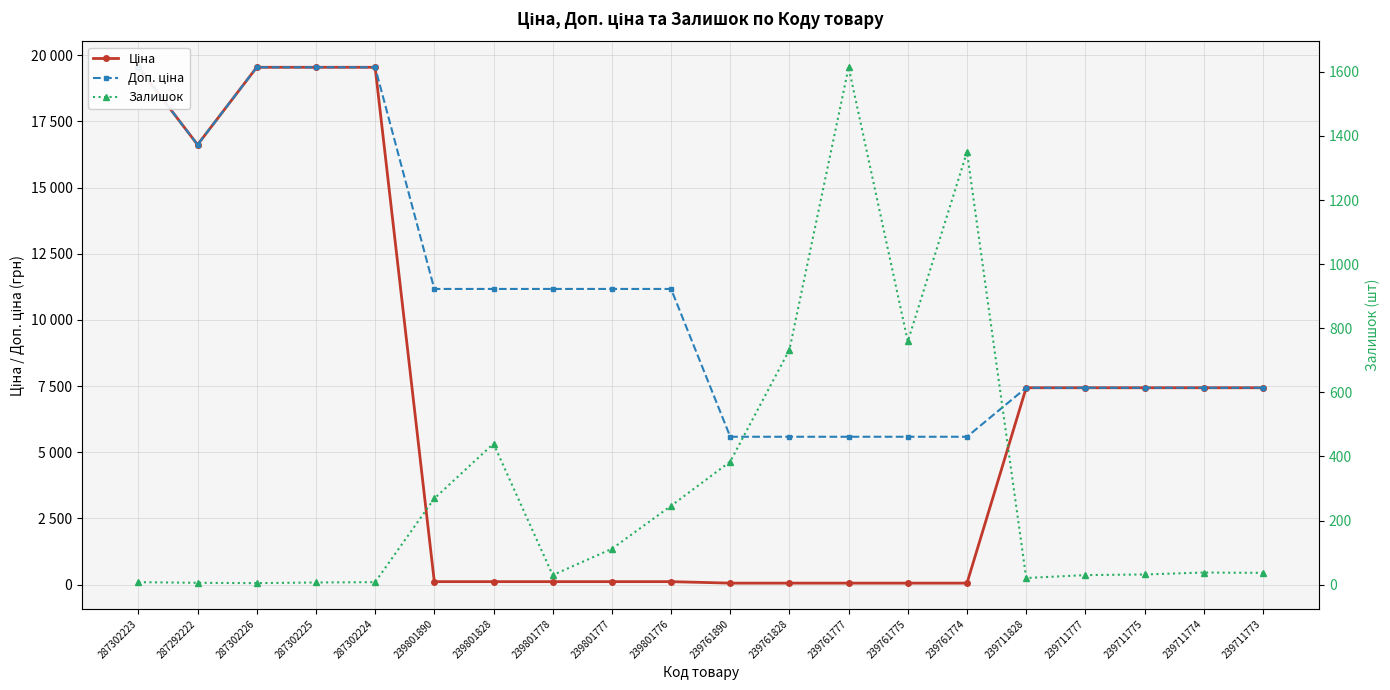

At 239761775, list the series in order from largest to smallest.

Доп. ціна, Залишок, Ціна